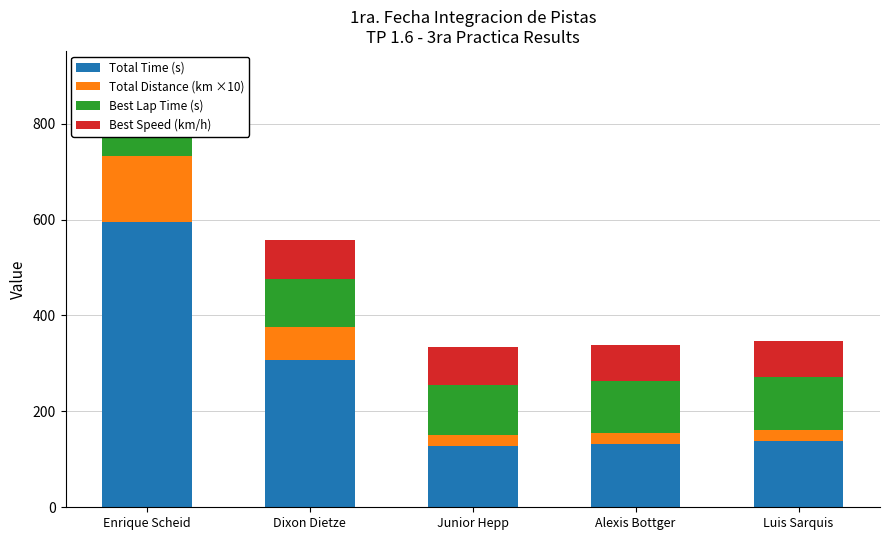

Reading left to right, list all the values displayed in this chart.

Total Time (s): 594.4	306.1	128.6	131.3	138.6
Total Distance (km ×10): 138.0	69.0	23.0	23.0	23.0
Best Lap Time (s): 95.2	102.0	103.5	108.0	110.9
Best Speed (km/h): 87.0	81.2	80.0	76.6	74.7